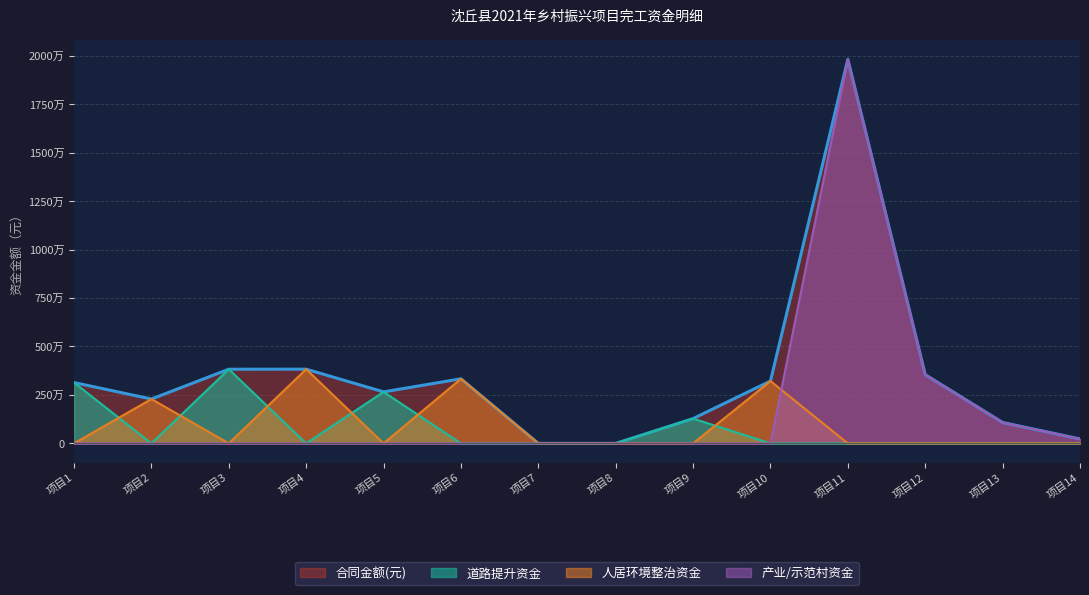

True or false: 道路提升资金 and 产业/示范村资金 intersect in this chart.

False